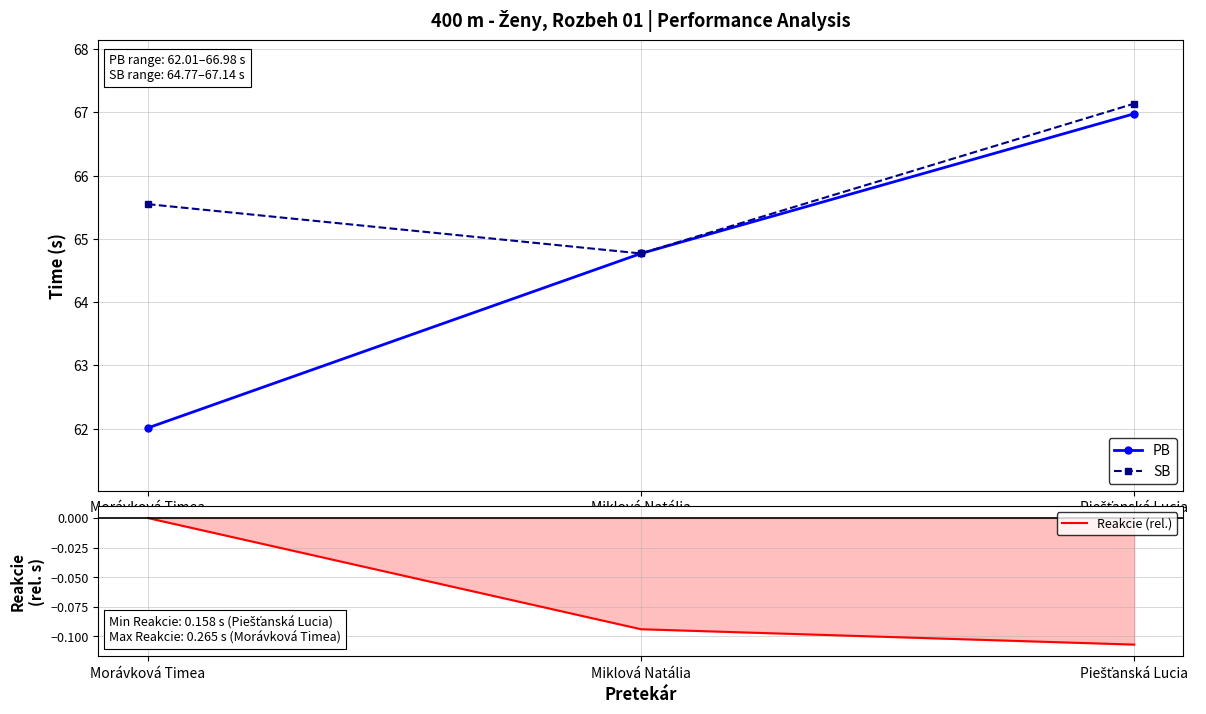

Rank the series at Morávková Timea from lowest to highest value.

Reakcie (rel.), PB, SB